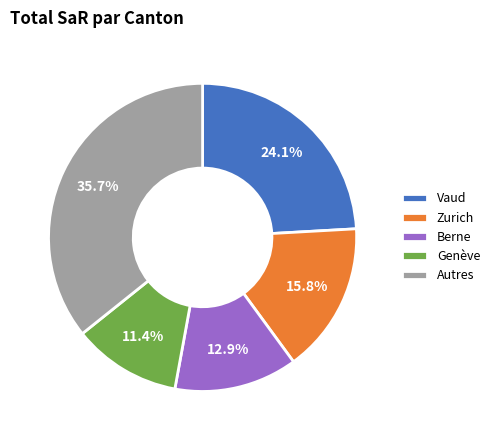

Count the number of slices in the pie.

5